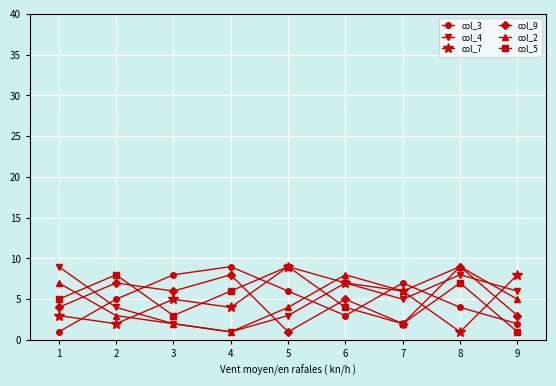

What is the difference between the second highest and second lowest values in the col_3 series?

6